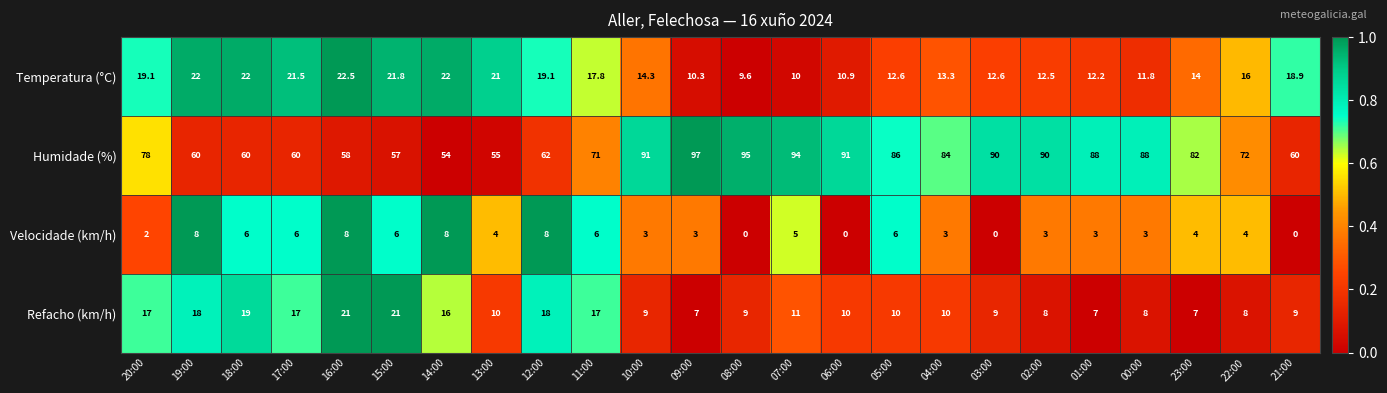

Which series has the widest spread of values?

Humidade (%)